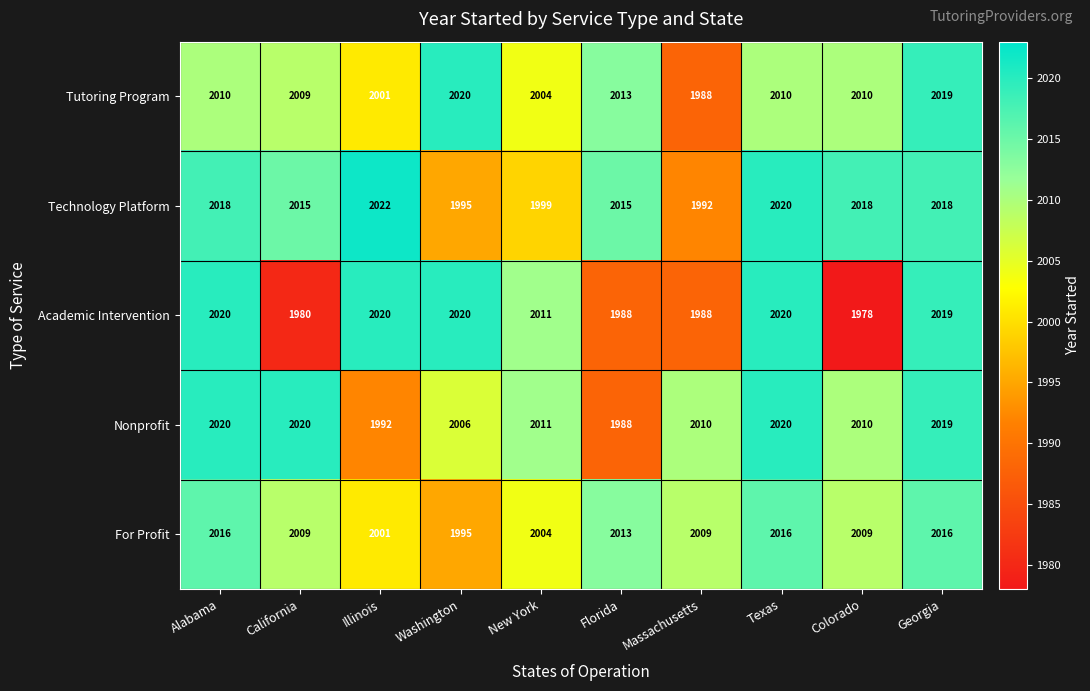

What is the total value across all series at Washington?

10036